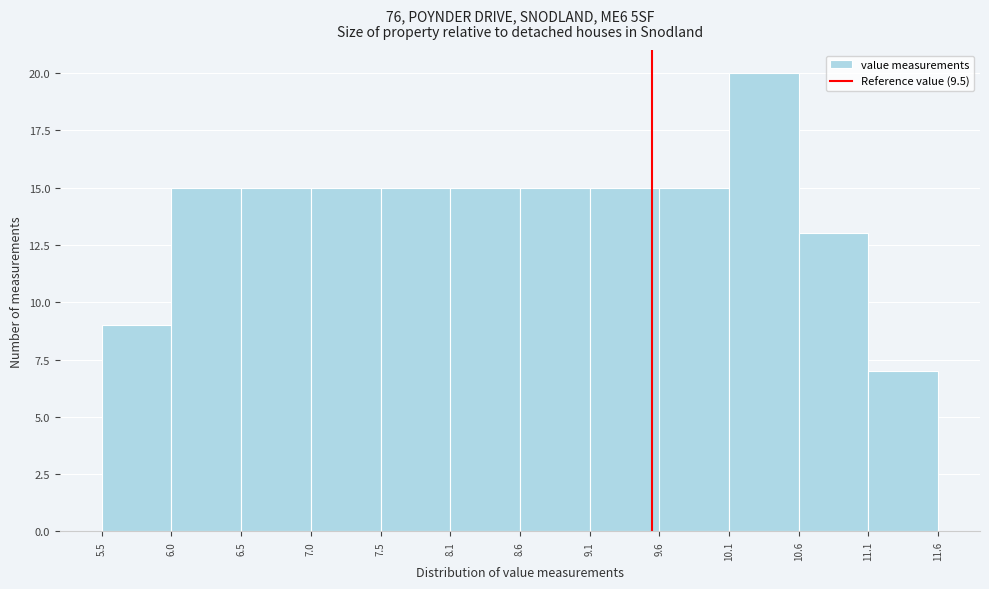

What is the height of the bar covering 9.1 to 9.6 on the x-axis? The values are not printed on the chart, so give them approximately, as read against the axis.

15